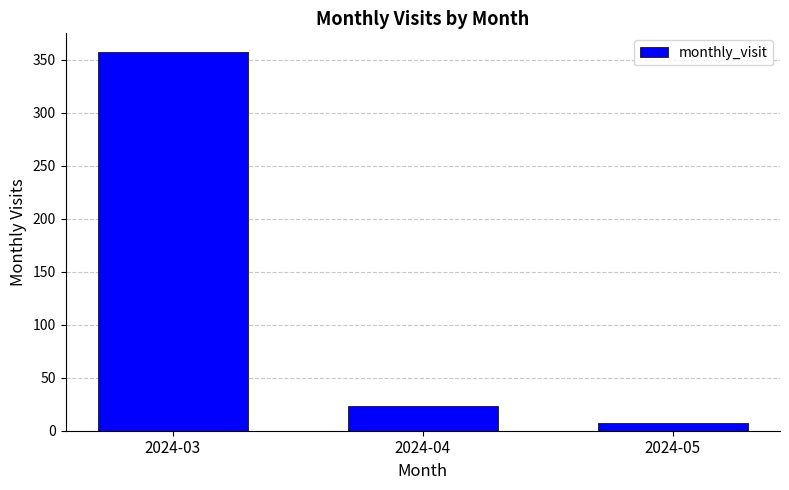

What is the value of the 1st bar from the left?

357